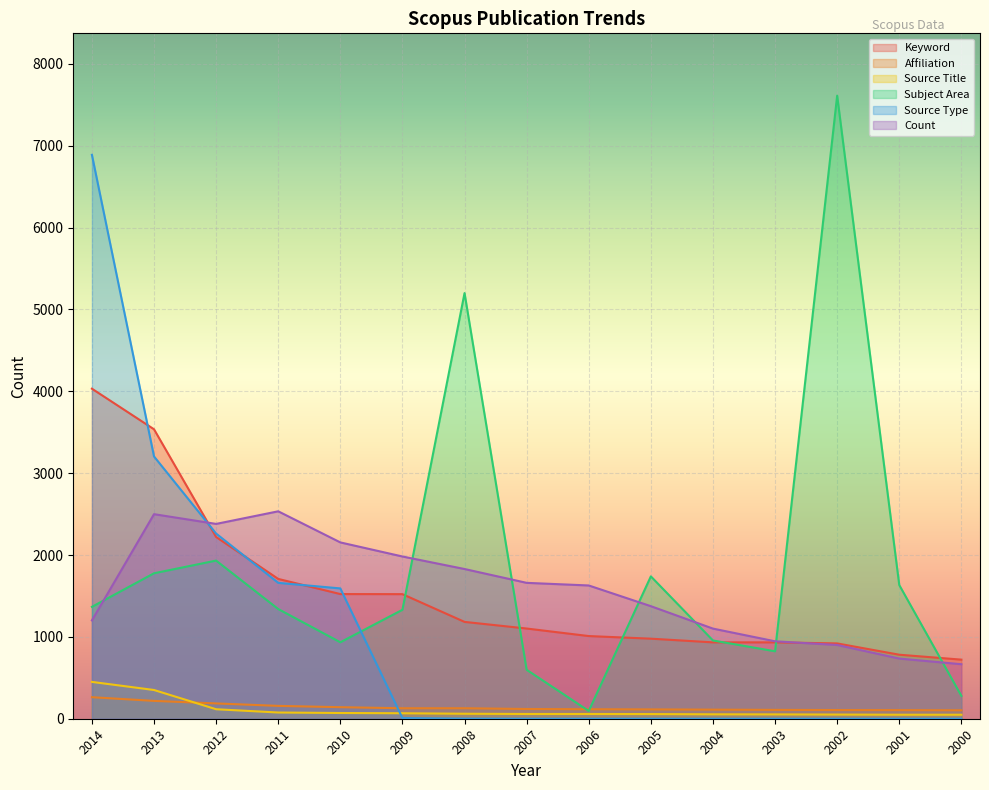

Is it true that Source Type equals 2635 at 2006?

False